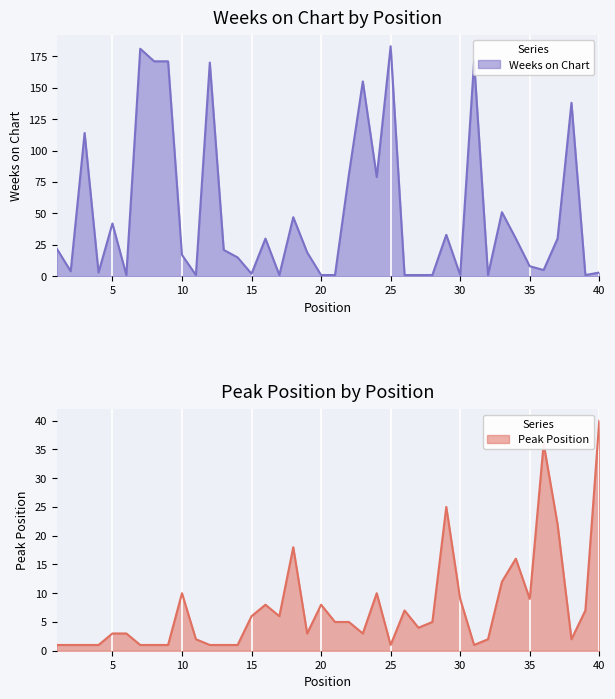

What is the sum of all Peak Position values?

298